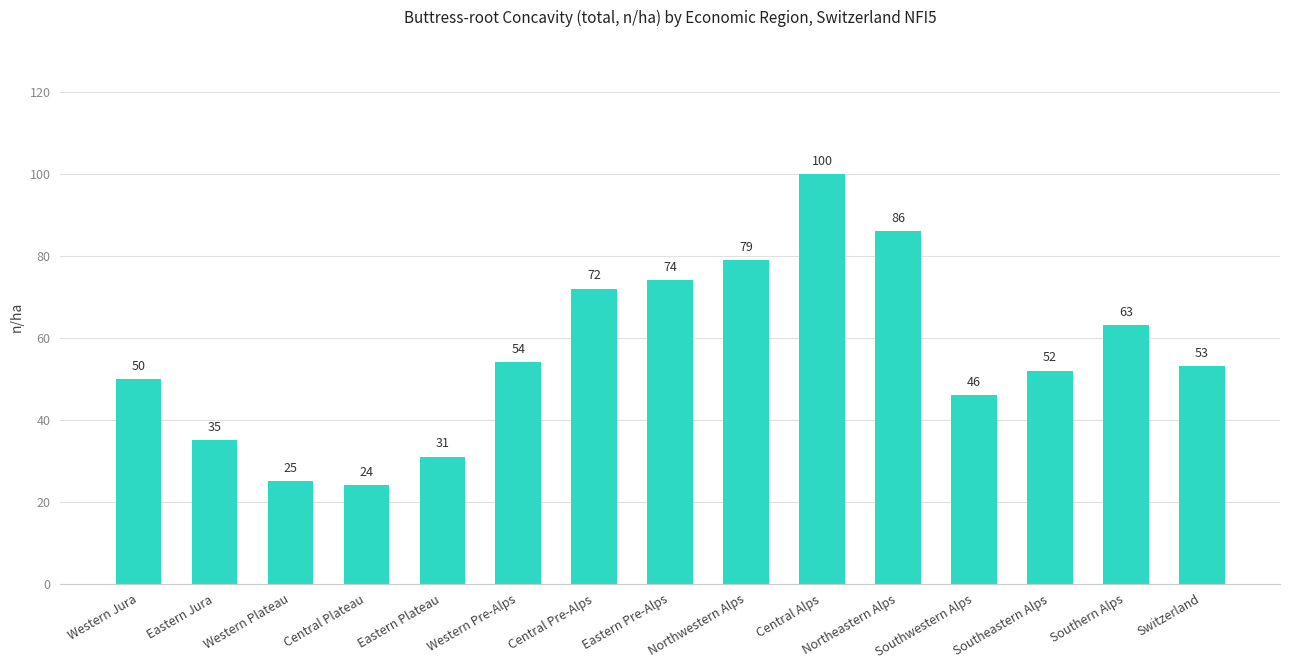

What is the sum of the values at Western Jura and Western Pre-Alps?

104